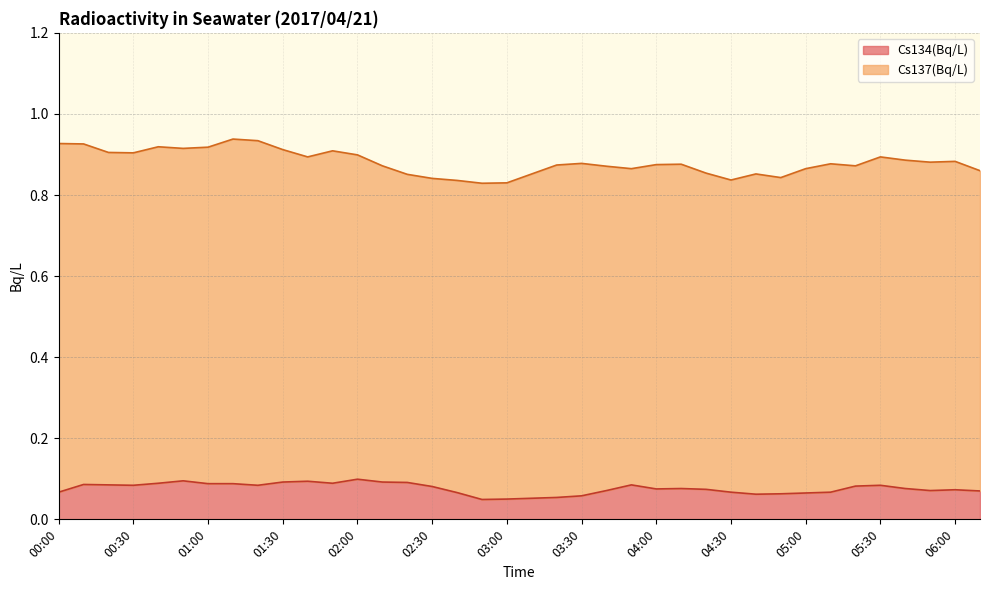

What position from the left is 02:20?

15